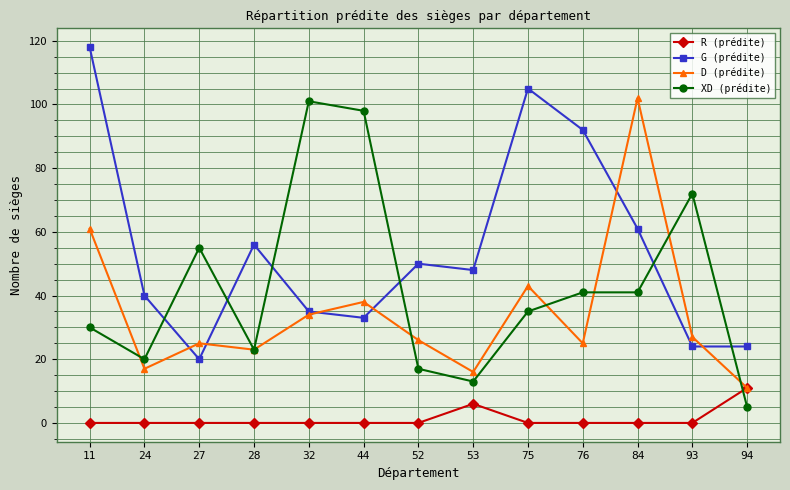

Between 52 and 93, which series saw the biggest shift?

XD (prédite)